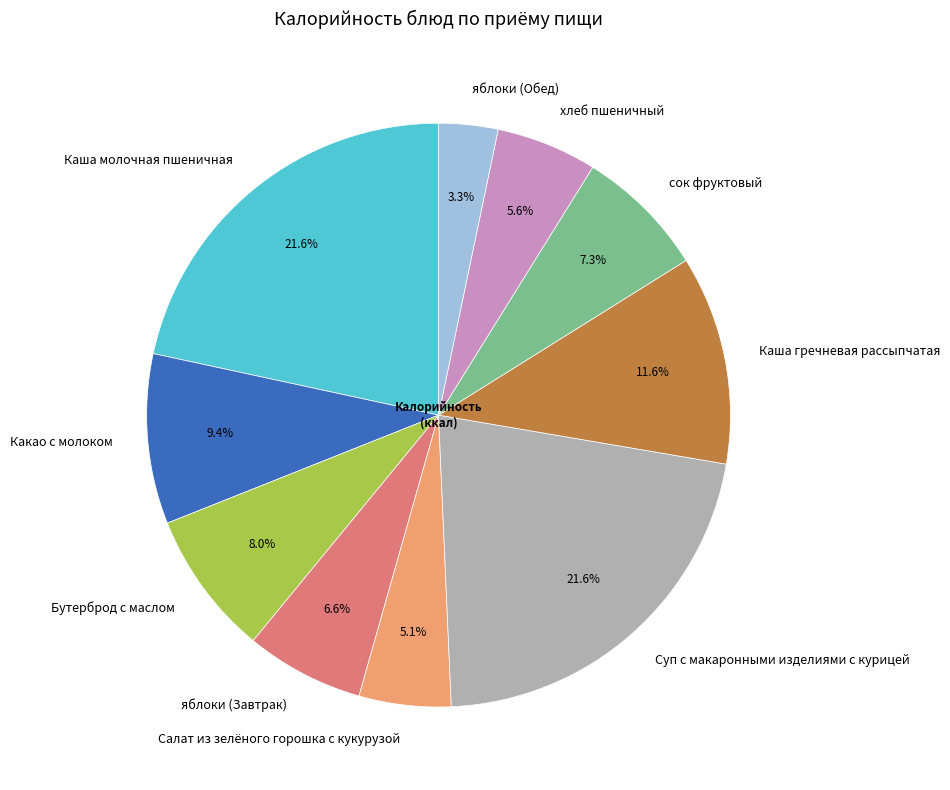

Do яблоки (Завтрак) and хлеб пшеничный together represent more than half of the pie?

No